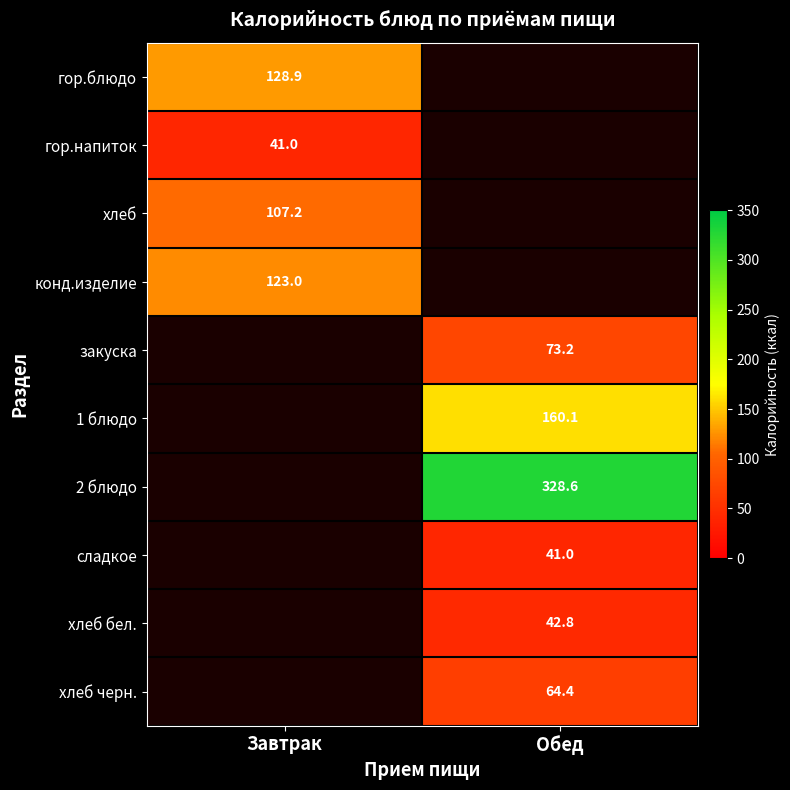

At which category does the chart reach its peak across all series?

Обед